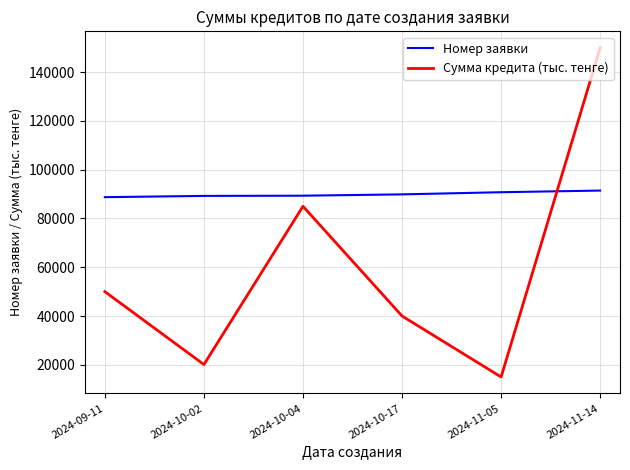

What is the average value of the Сумма кредита (тыс. тенге) series?

60017